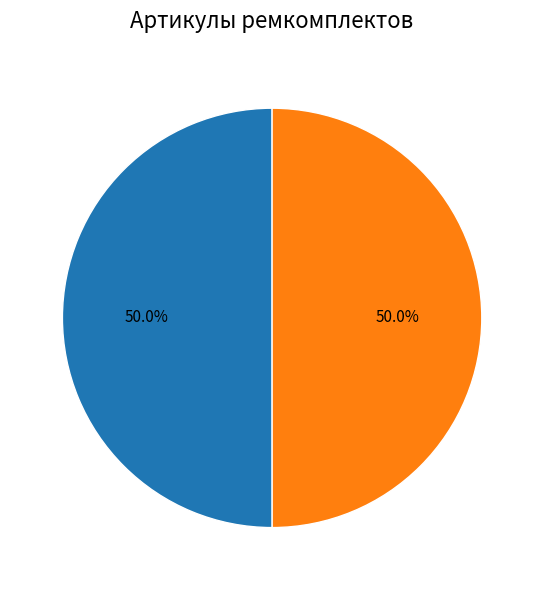

To the nearest percent, what is the average slice percentage?

50%